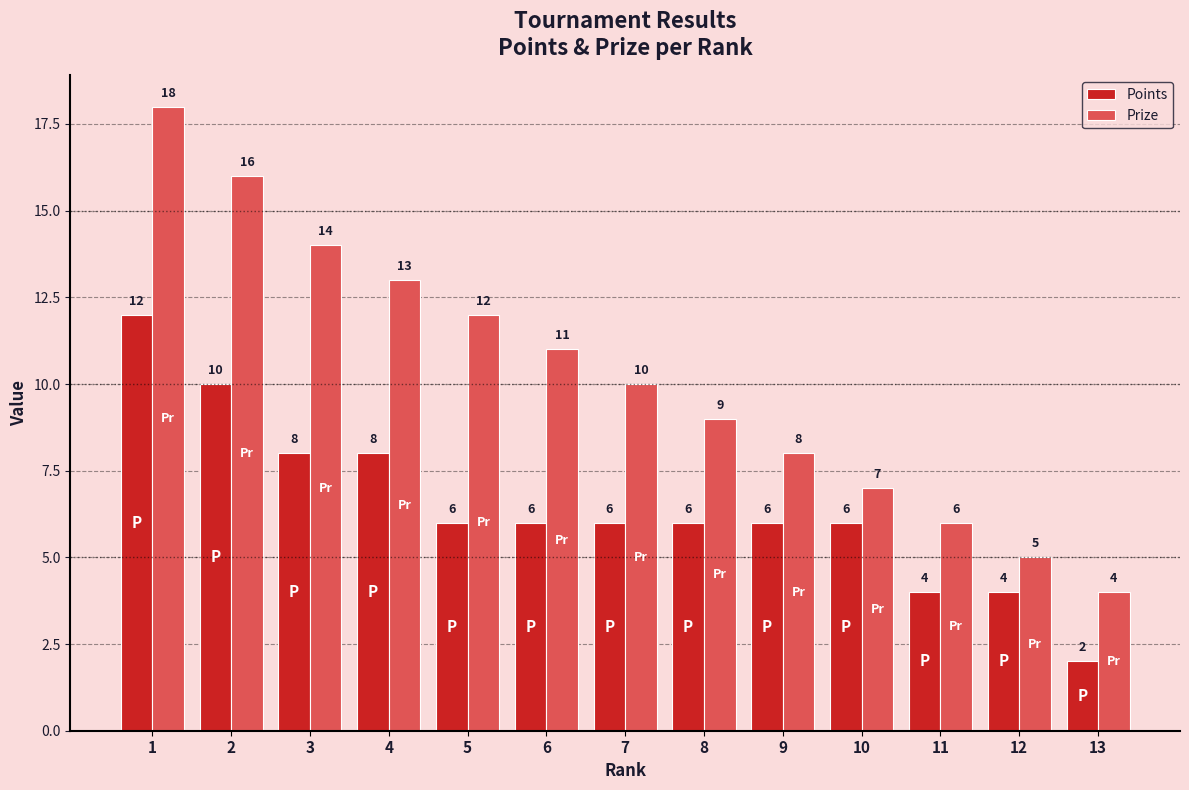

What is the difference between the Prize values at 12 and 3?

9